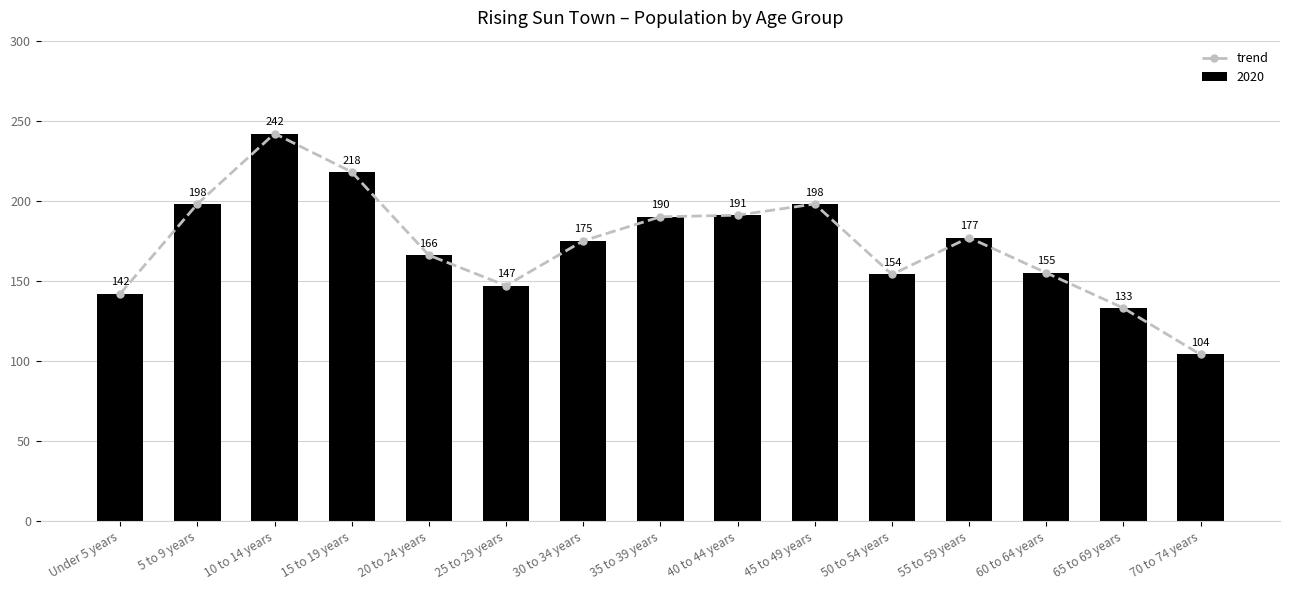

Is it true that the value at 25 to 29 years is 97?

False